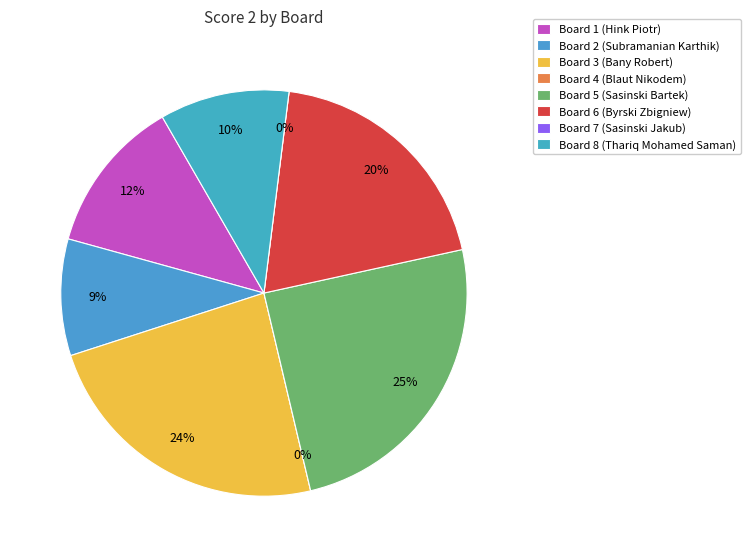

What percentage is NOT represented by Board 3?

76.3%